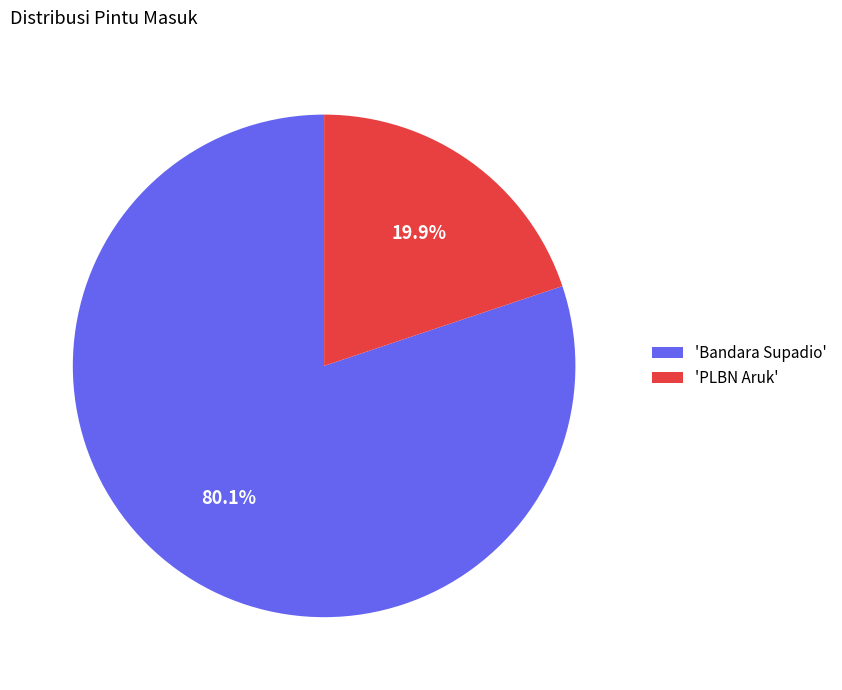

Does any single category account for the majority?

Yes